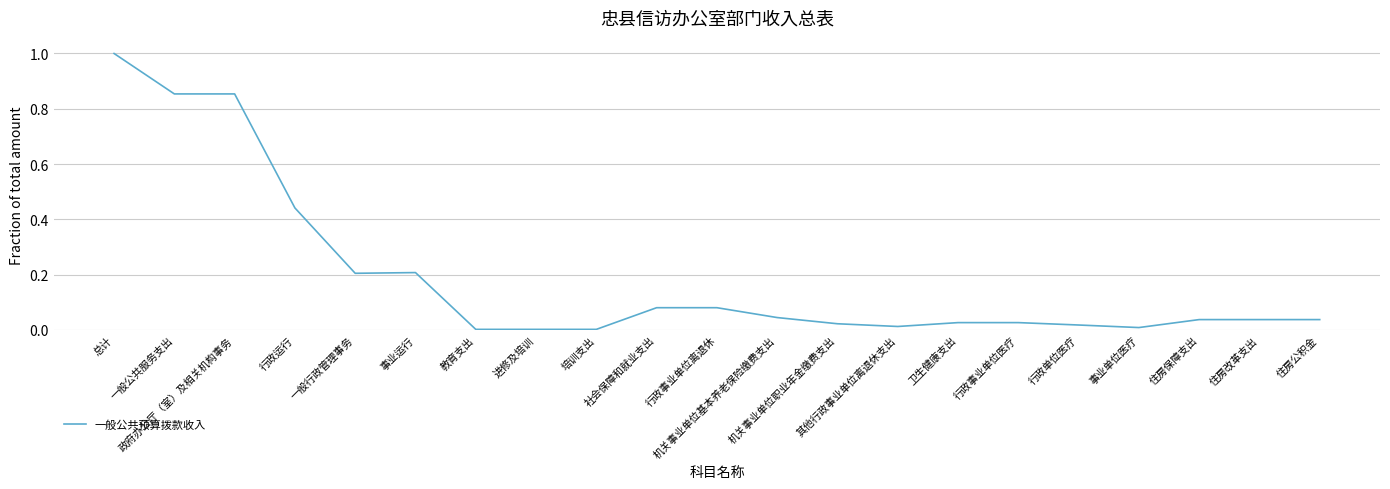

What is the maximum value shown in the chart?

1.0